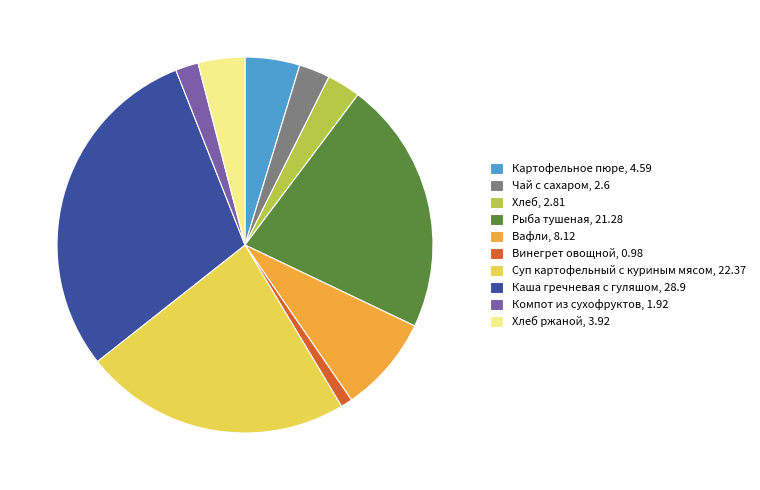

What is the ratio of the value at Хлеб ржаной, 3.92 to the value at Вафли, 8.12?

0.5